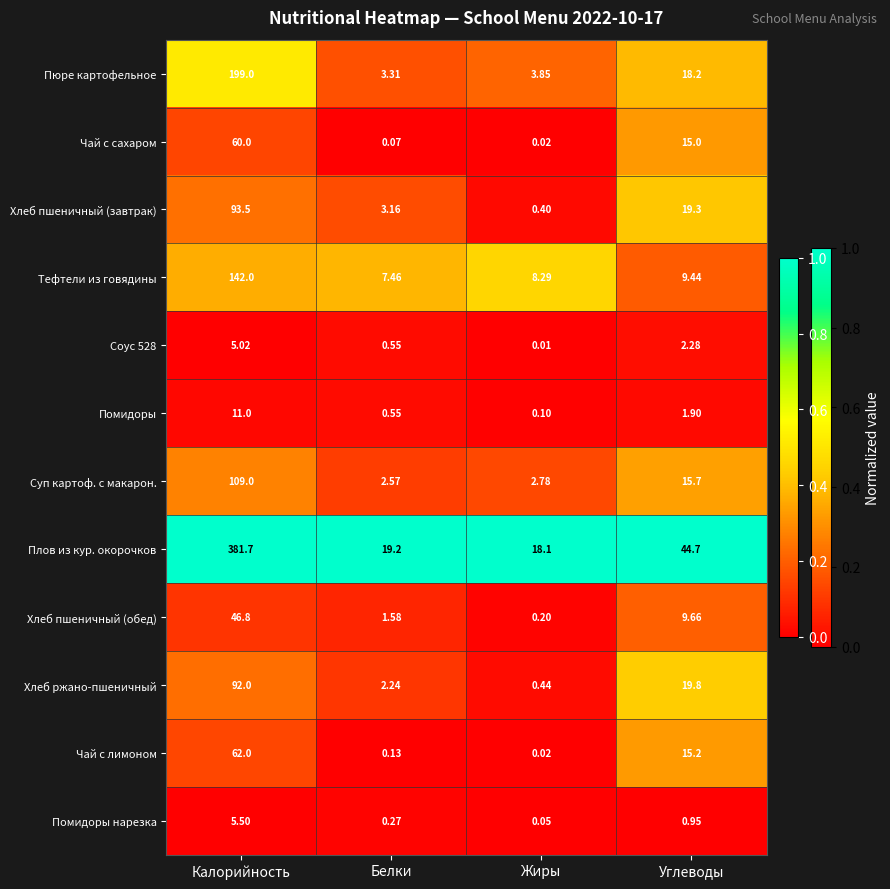

At which label is Чай с сахаром closest to 30?

Углеводы